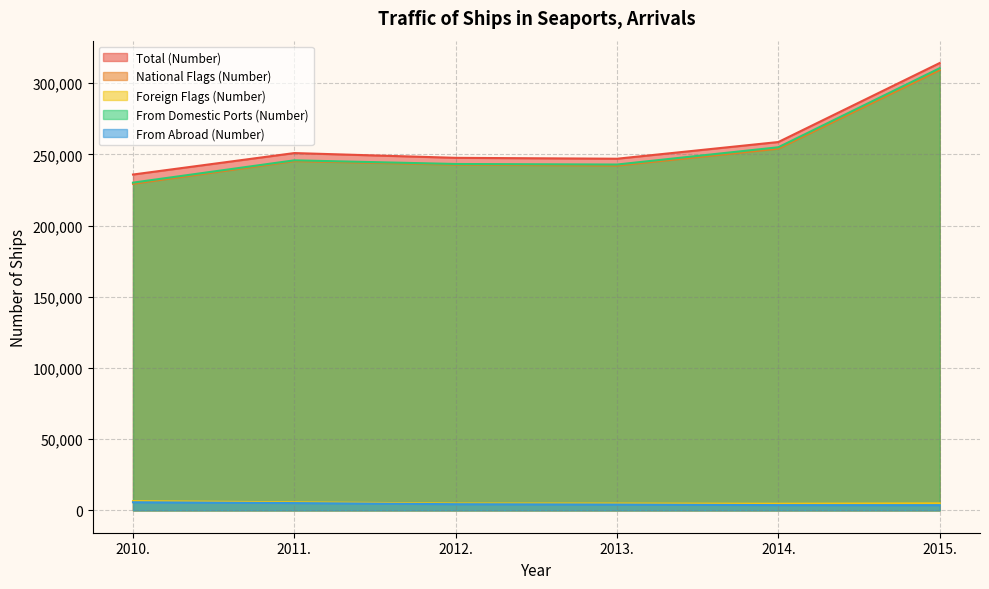

Does the chart have visible grid lines?

Yes